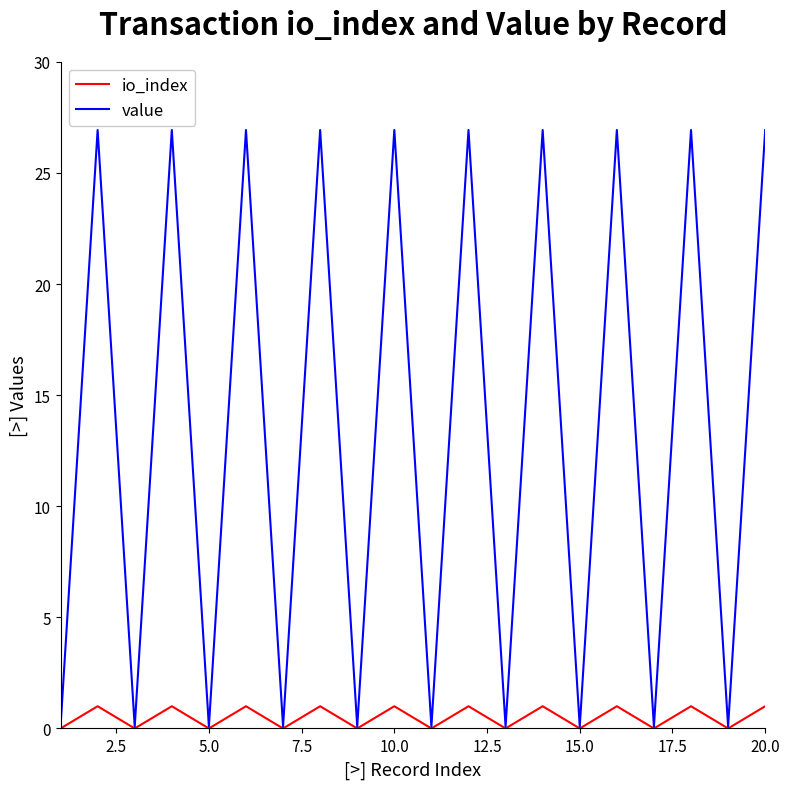

Does the chart have visible grid lines?

No